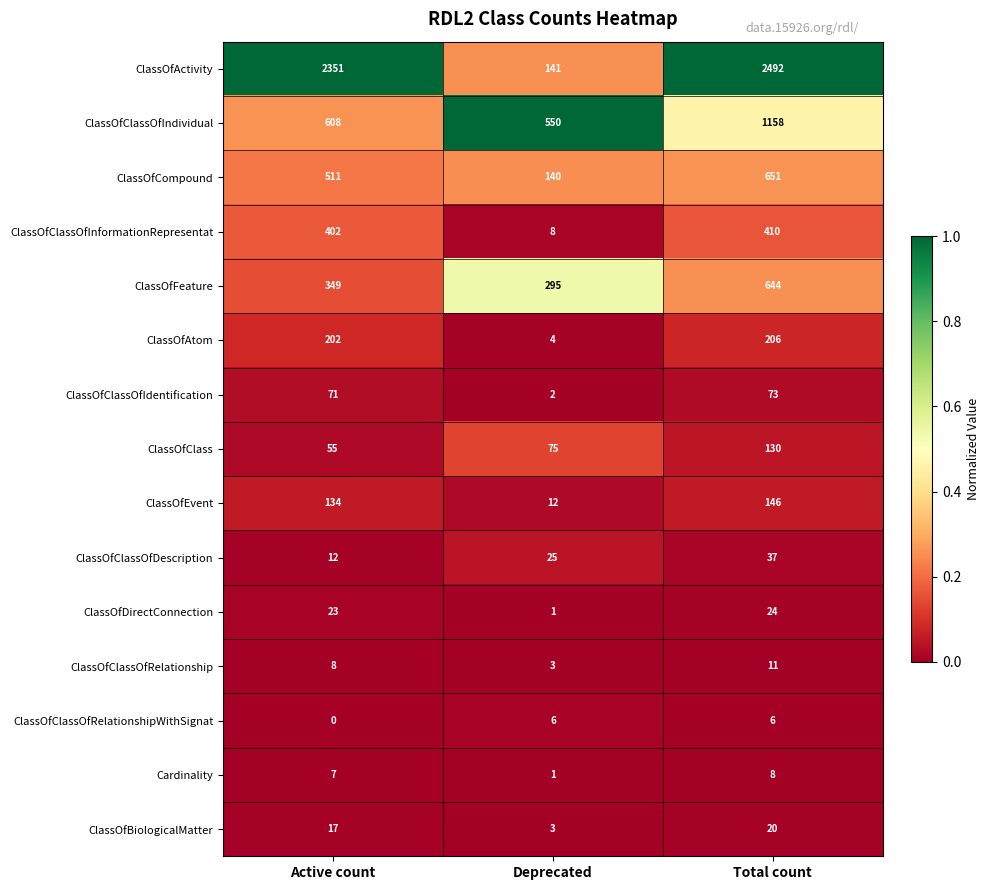

What is the difference between the second highest and minimum values in the Cardinality series?

6